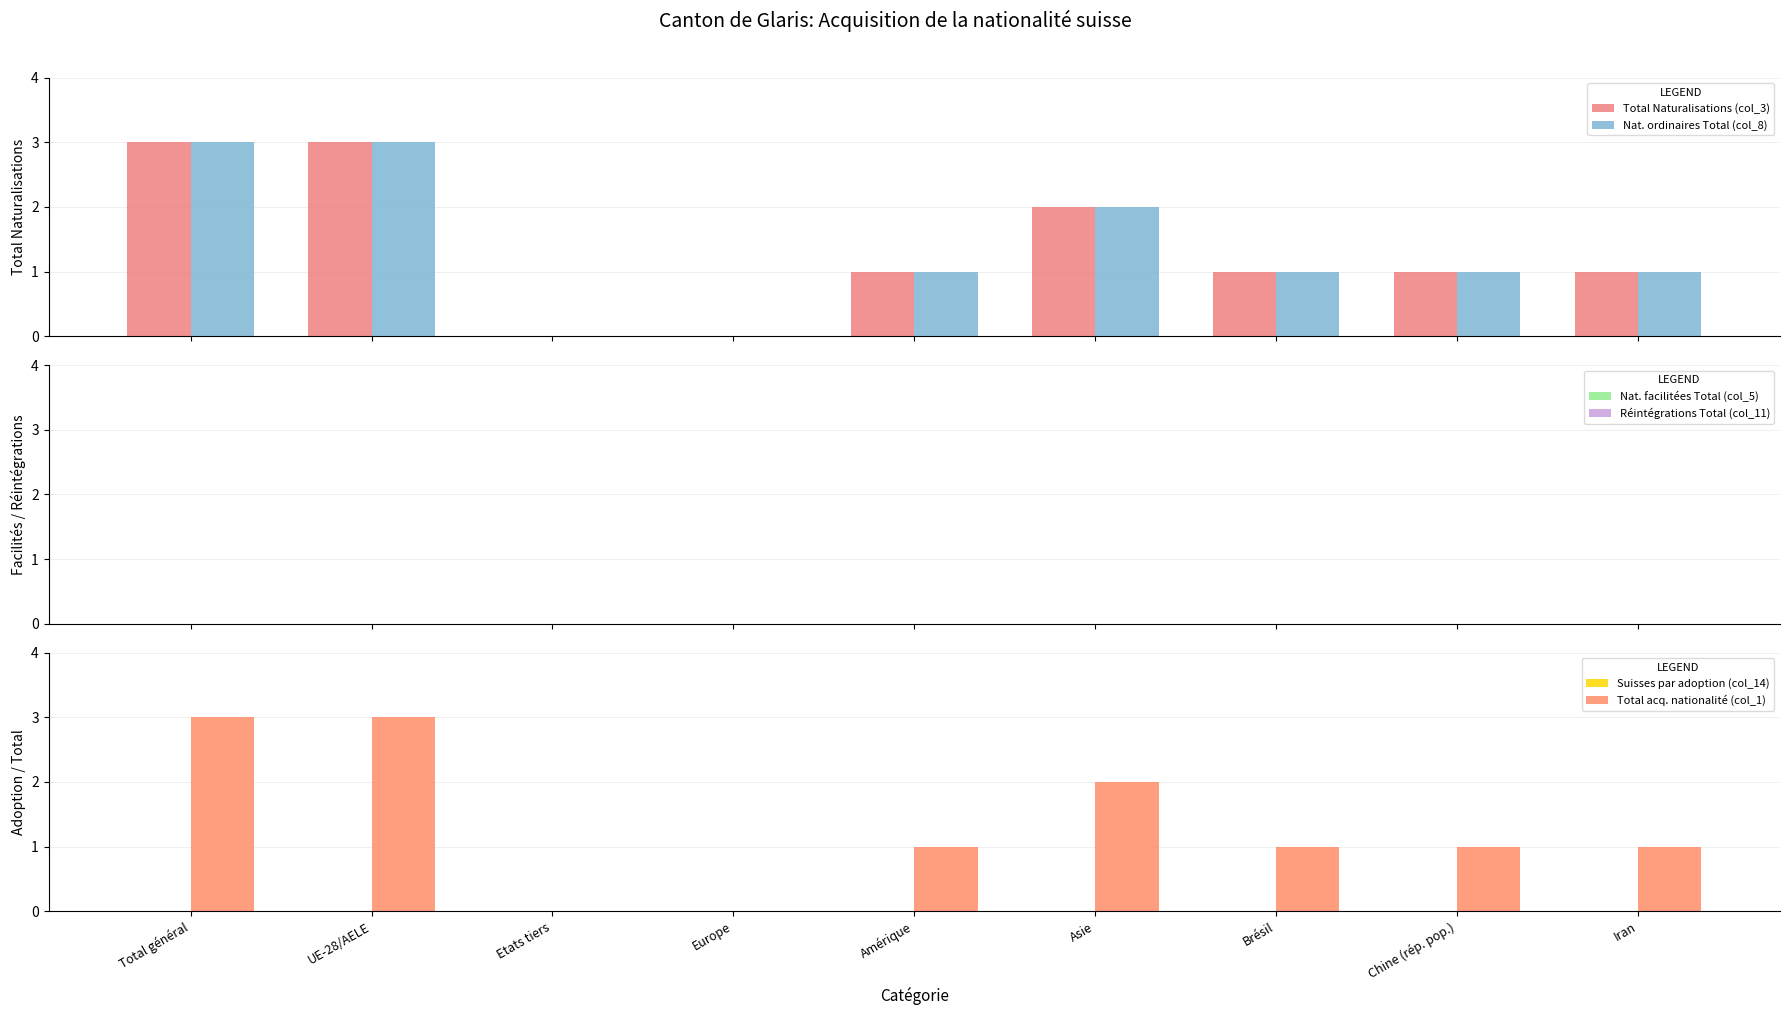

Rank the categories by Suisses par adoption (col_14) value from highest to lowest.

Total général, UE-28/AELE, Etats tiers, Europe, Amérique, Asie, Brésil, Chine (rép. pop.), Iran